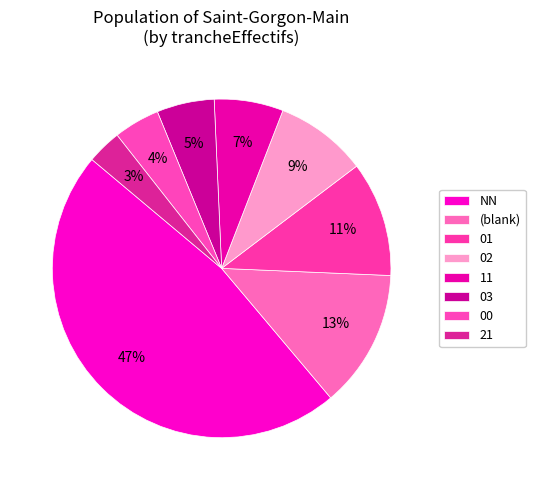

Which category has the smallest portion of the pie?

21